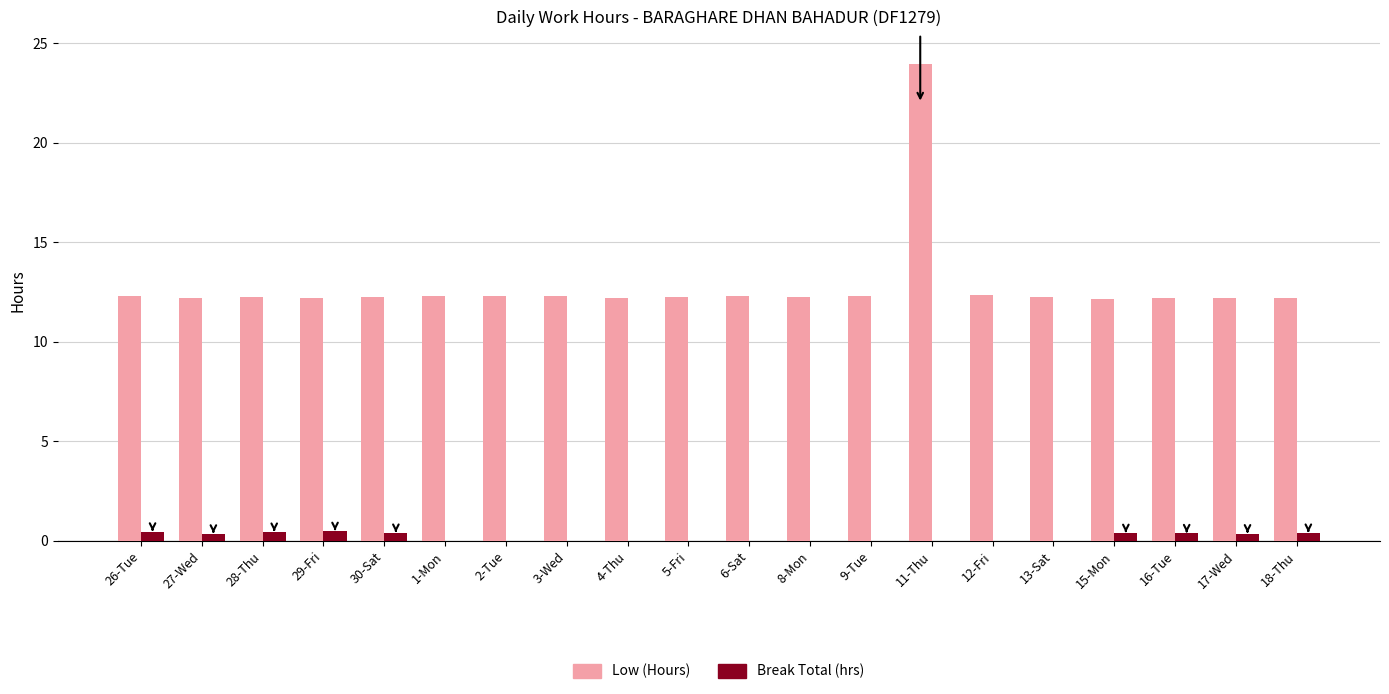

Does the chart contain stacked bars?

No